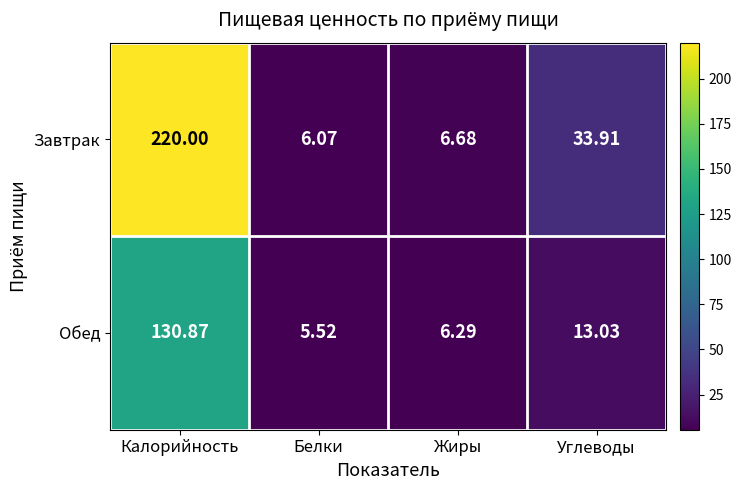

Where does the Обед series first go above 13?

Калорийность